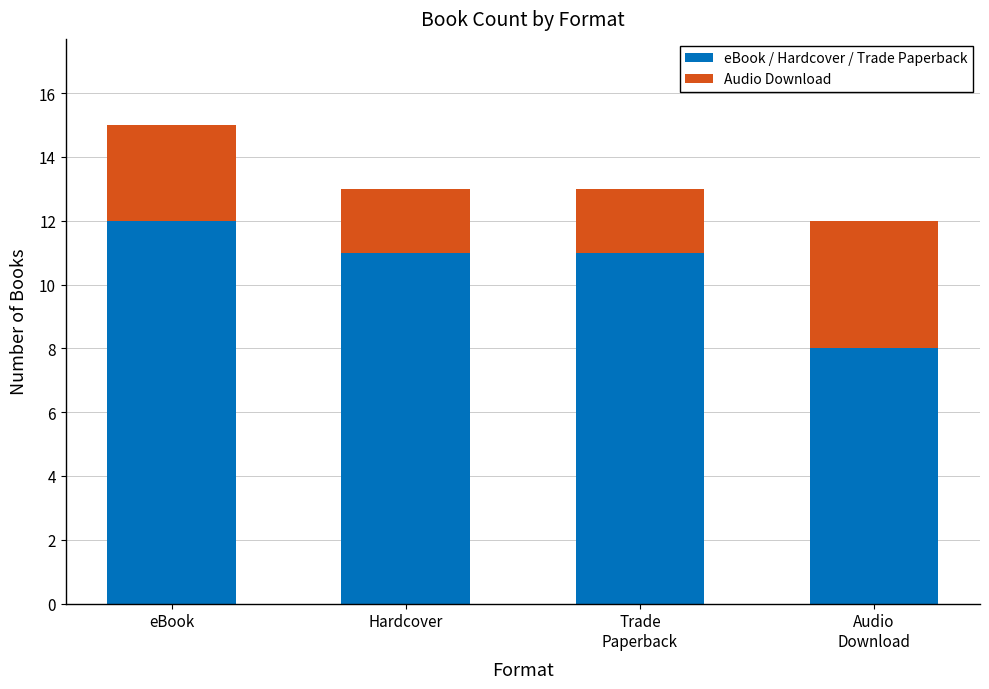

Is it true that eBook / Hardcover / Trade Paperback equals 20 at Hardcover?

False